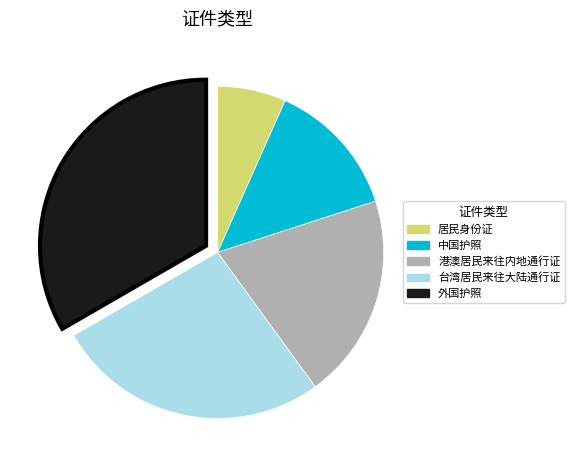

Is it true that 外国护照 is 45% of the pie?

False